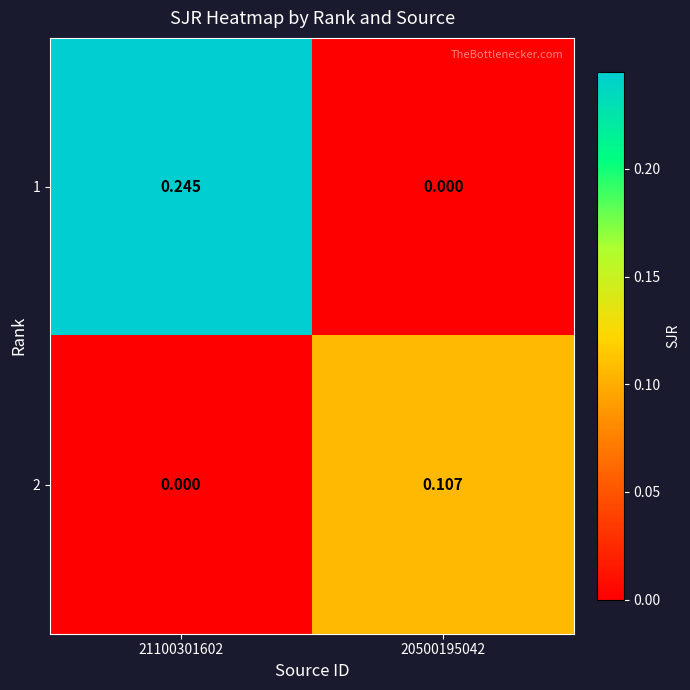

At which category is the sum across all series the highest?

21100301602